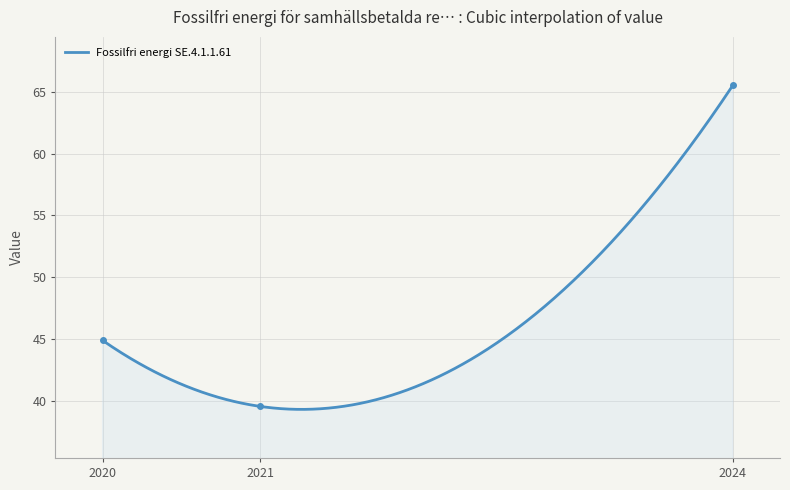

List the labels in order of value, smallest first.

2021, 2020, 2024